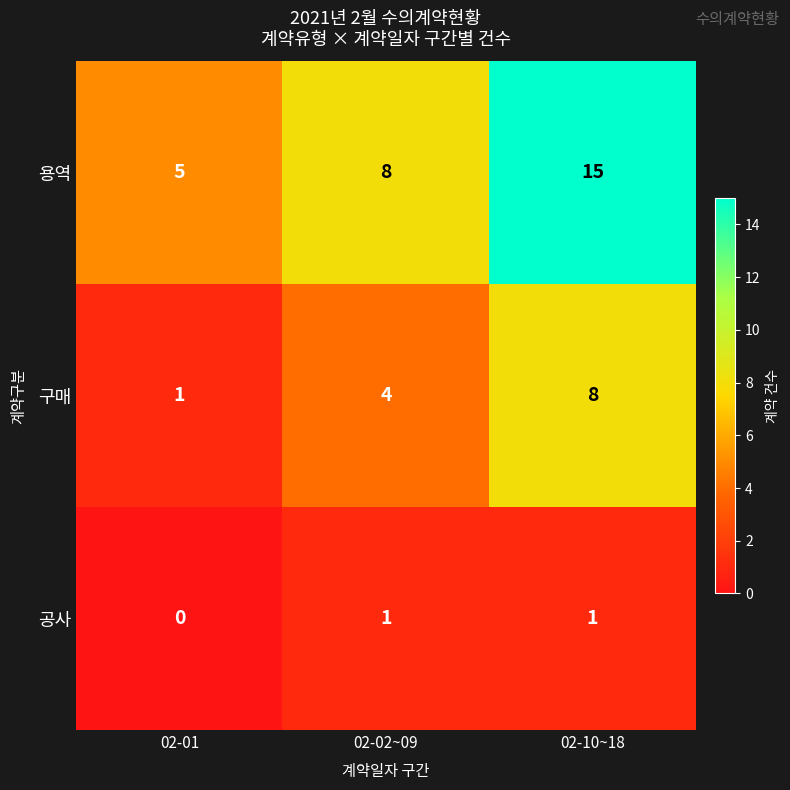

How many distinct data groups are displayed?

3